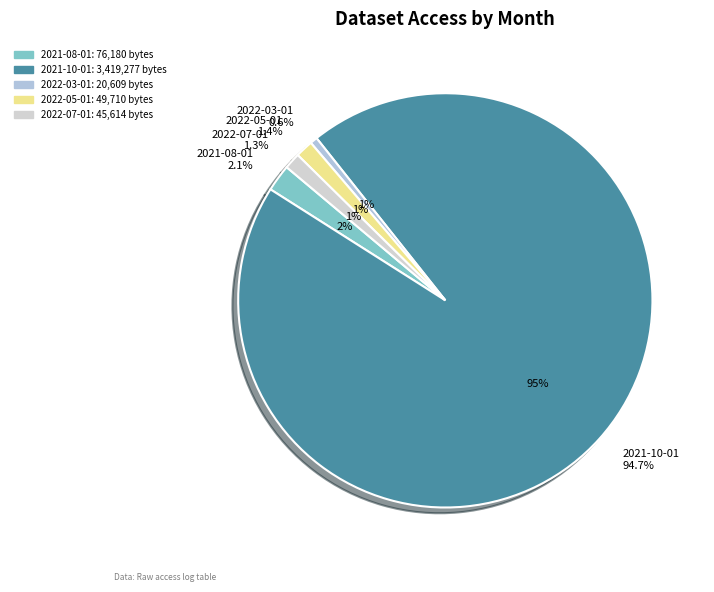

What is the change in value from 2021-08-01 to 2021-10-01?

+3343097